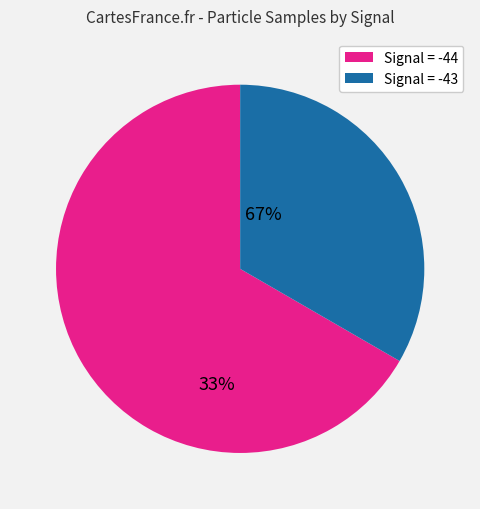

Is there any slice that represents more than half of the pie?

Yes